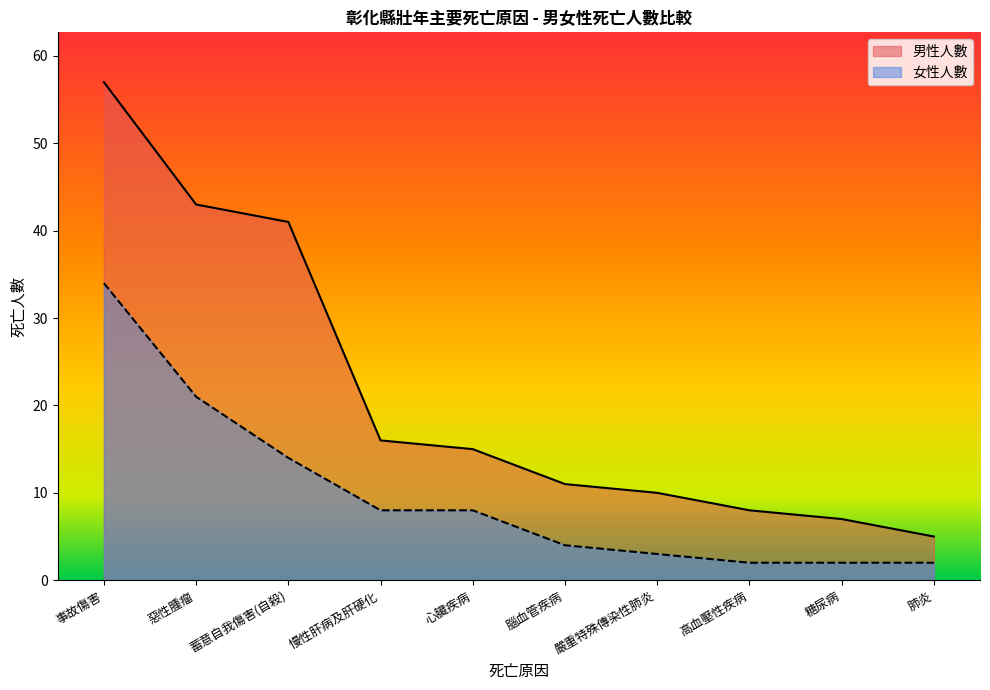

What is the spread (max minus min) of values at 蓄意自我傷害(自殺)?

27